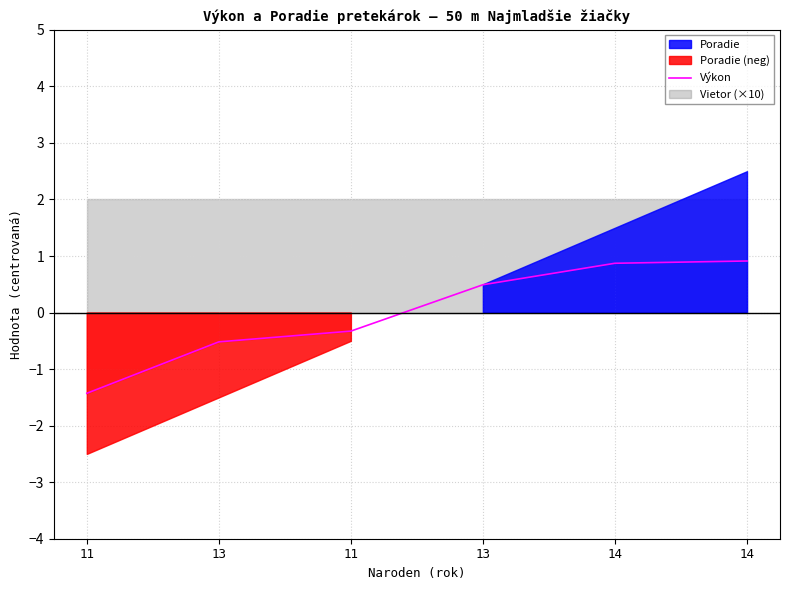

Which has a higher value, 14 or 13?

14